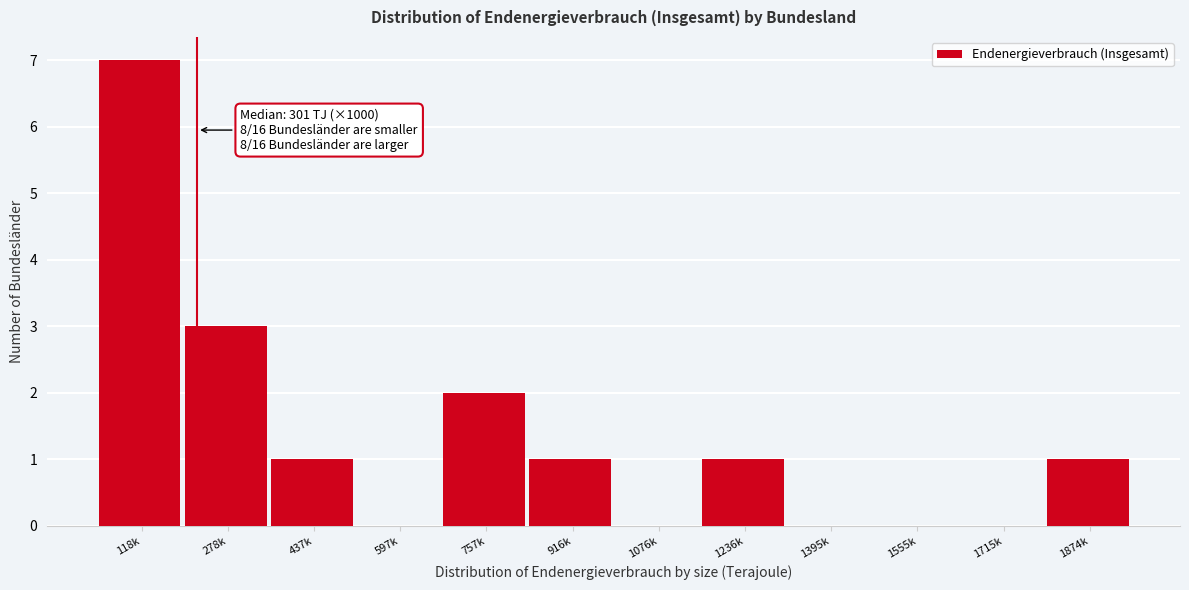

Reading left to right, list all the values displayed in this chart.

118k=7	278k=3	437k=1	597k=0	757k=2	916k=1	1076k=0	1236k=1	1395k=0	1555k=0	1715k=0	1874k=1